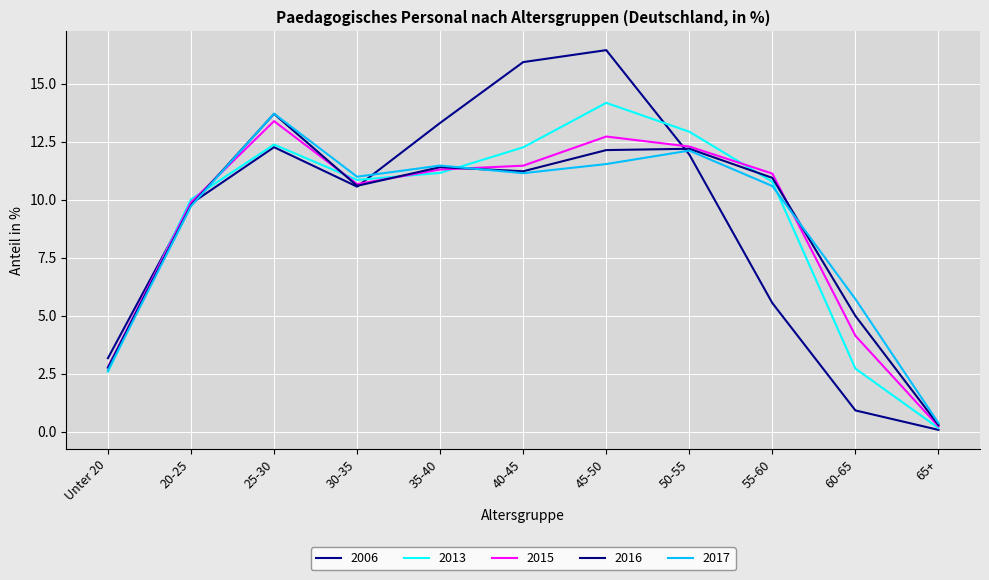

Does the chart display data point markers on the line(s)?

No